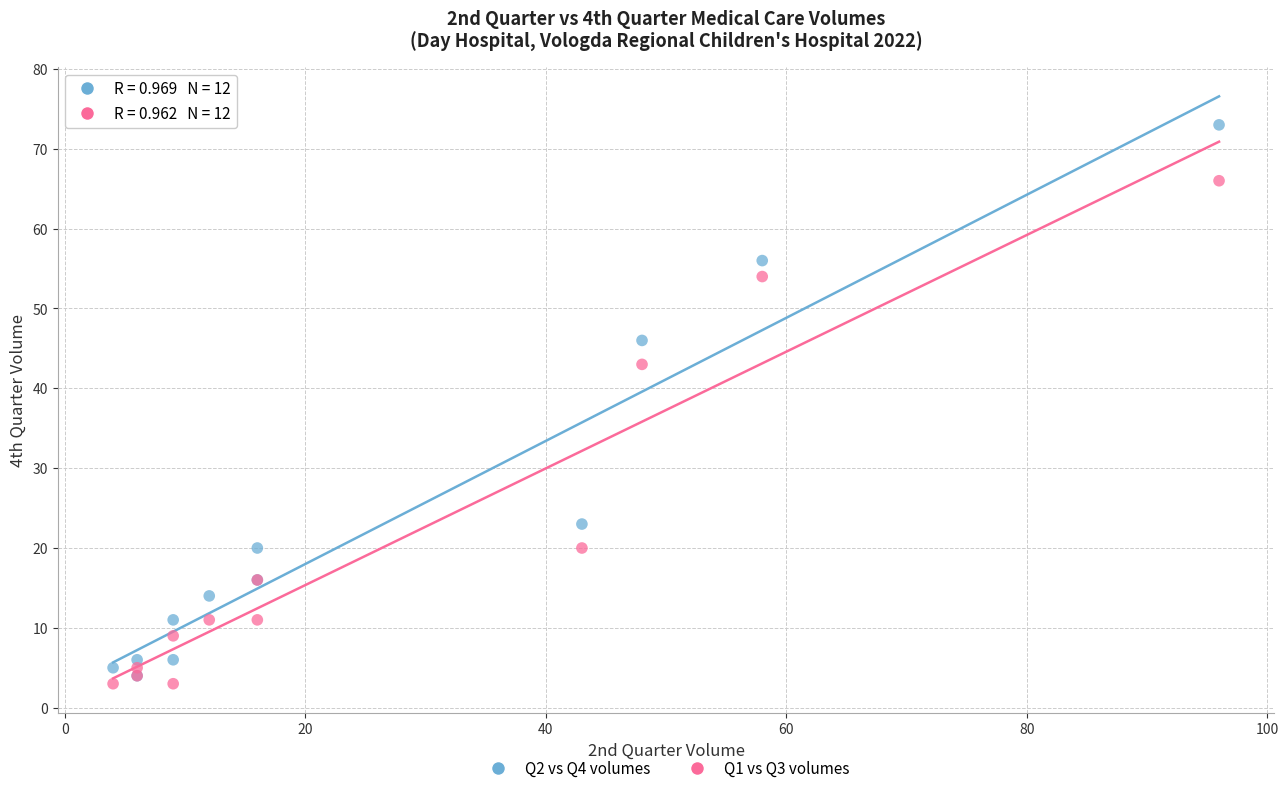

What are all the series names shown in the legend?

Q2 vs Q4 volumes, Q1 vs Q3 volumes